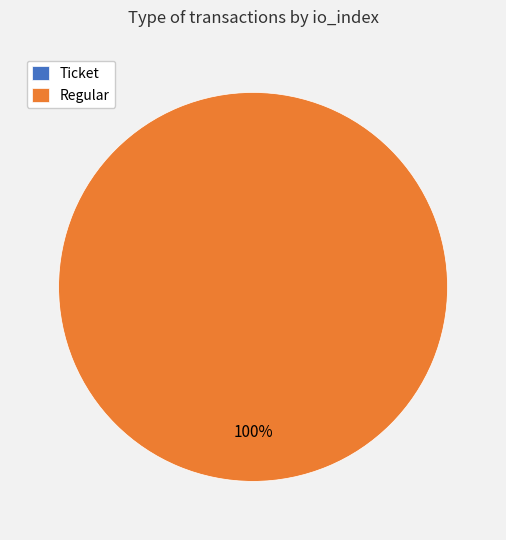

What percentage do Ticket and Regular together represent?

100.0%